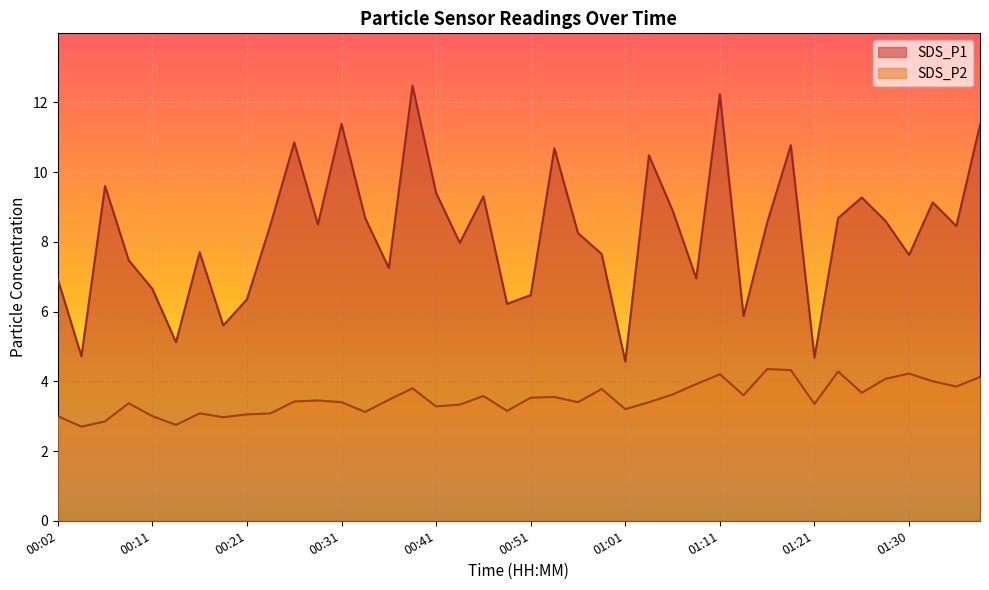

True or false: SDS_P2 and SDS_P1 cross at least once.

False